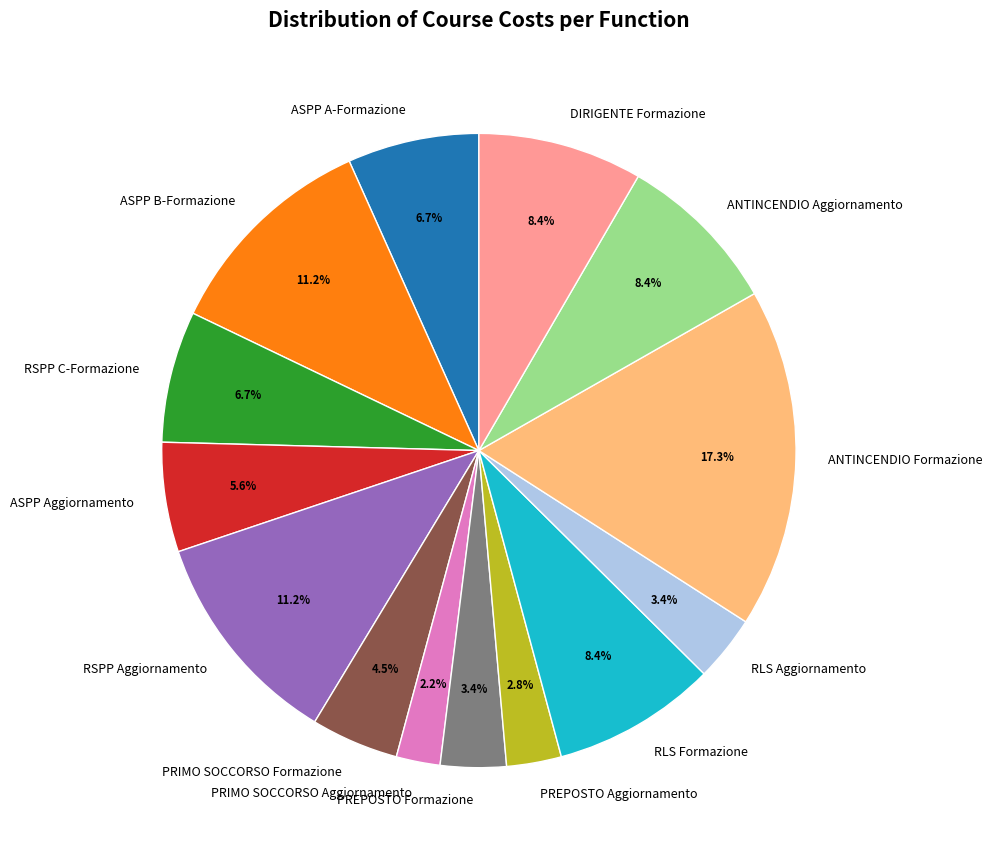

To the nearest percent, what percentage of the pie is ASPP A-Formazione?

7%